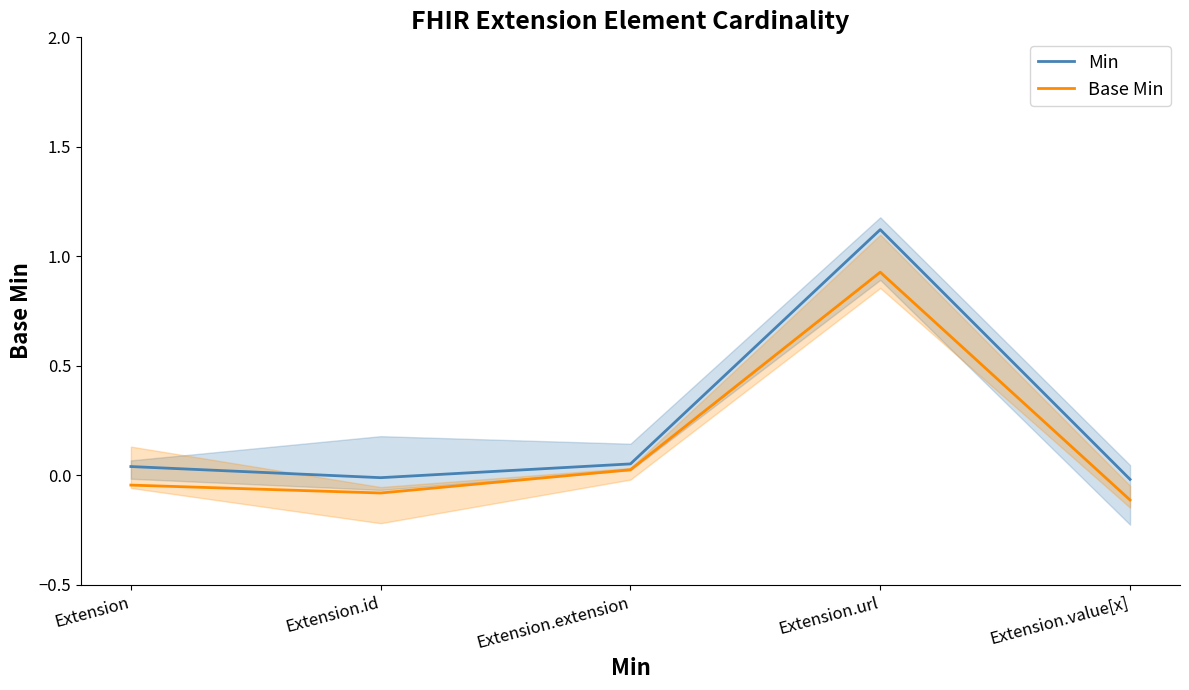

The Base Min series shows -0.0 at Extension.id. True or false?

False